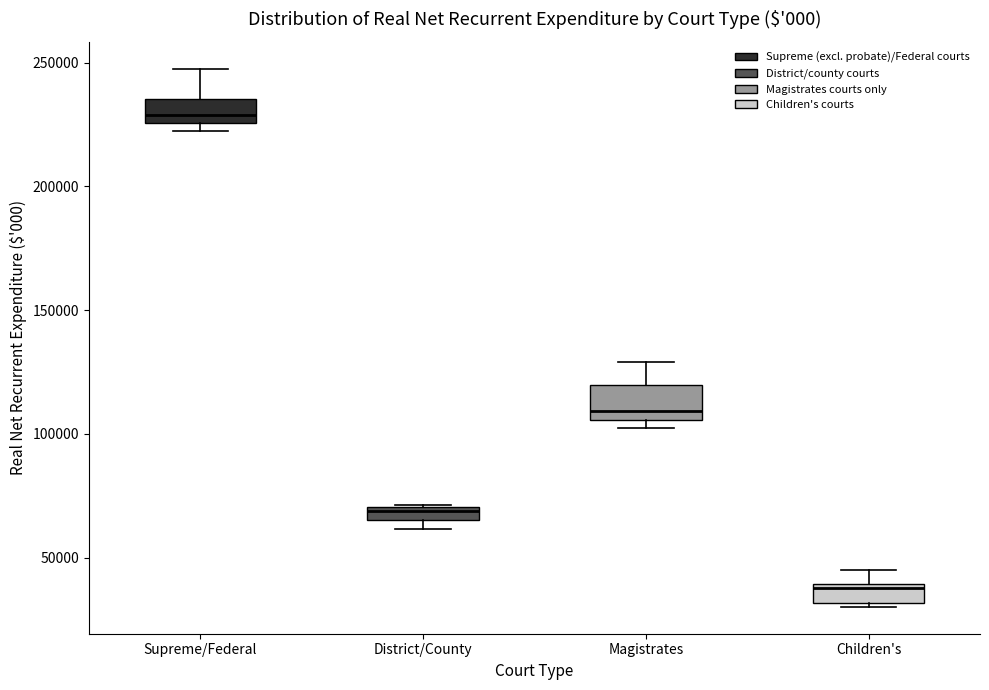

Which box's median line is the highest?

Supreme/Federal